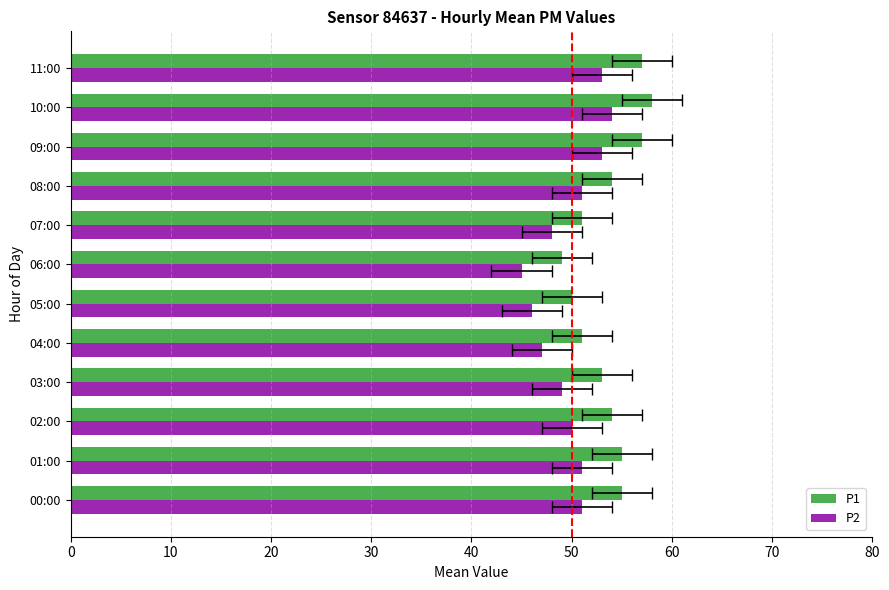

What is the difference between the highest and lowest values at 03:00?

4